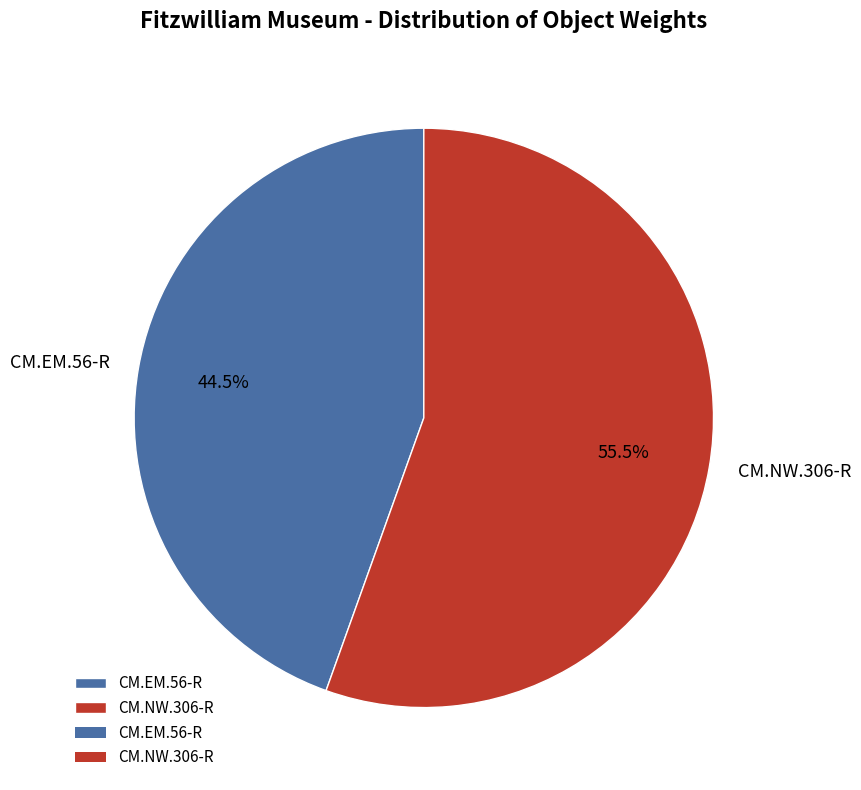

Is there any slice that represents more than half of the pie?

Yes